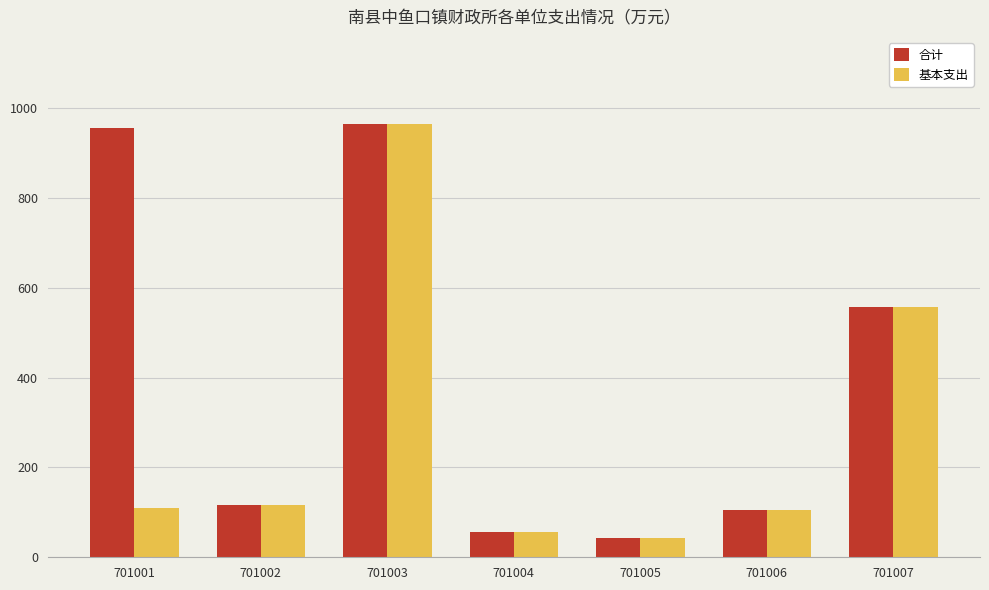

True or false: 基本支出 has a value of 17.3 at 701004.

False